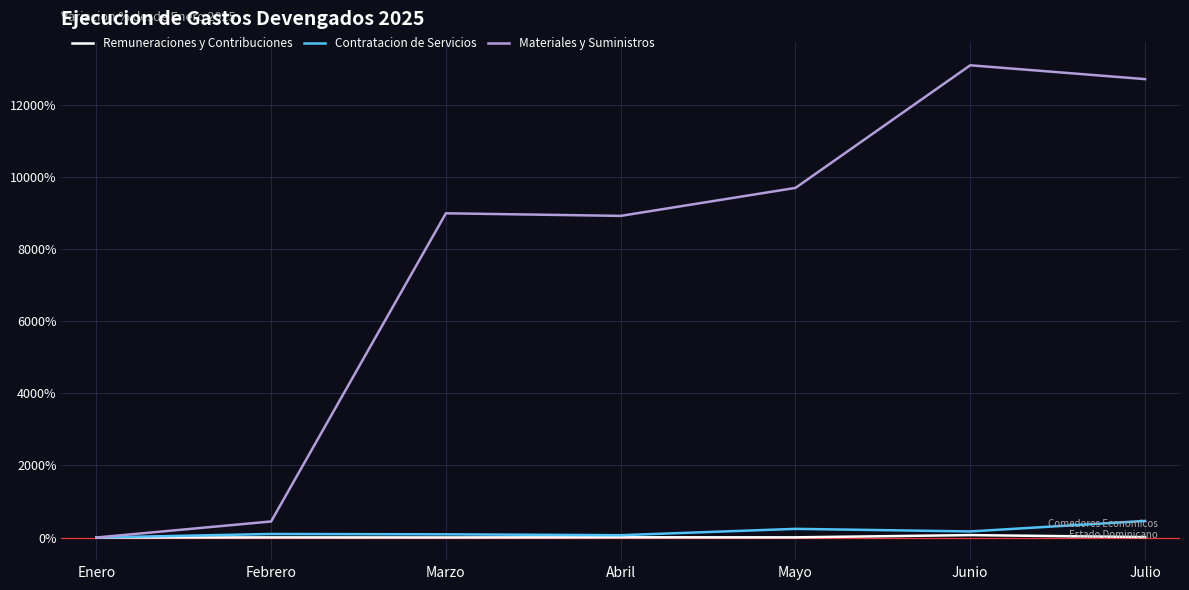

Is the value of Remuneraciones y Contribuciones at Junio greater than the value of Materiales y Suministros at Febrero?

No